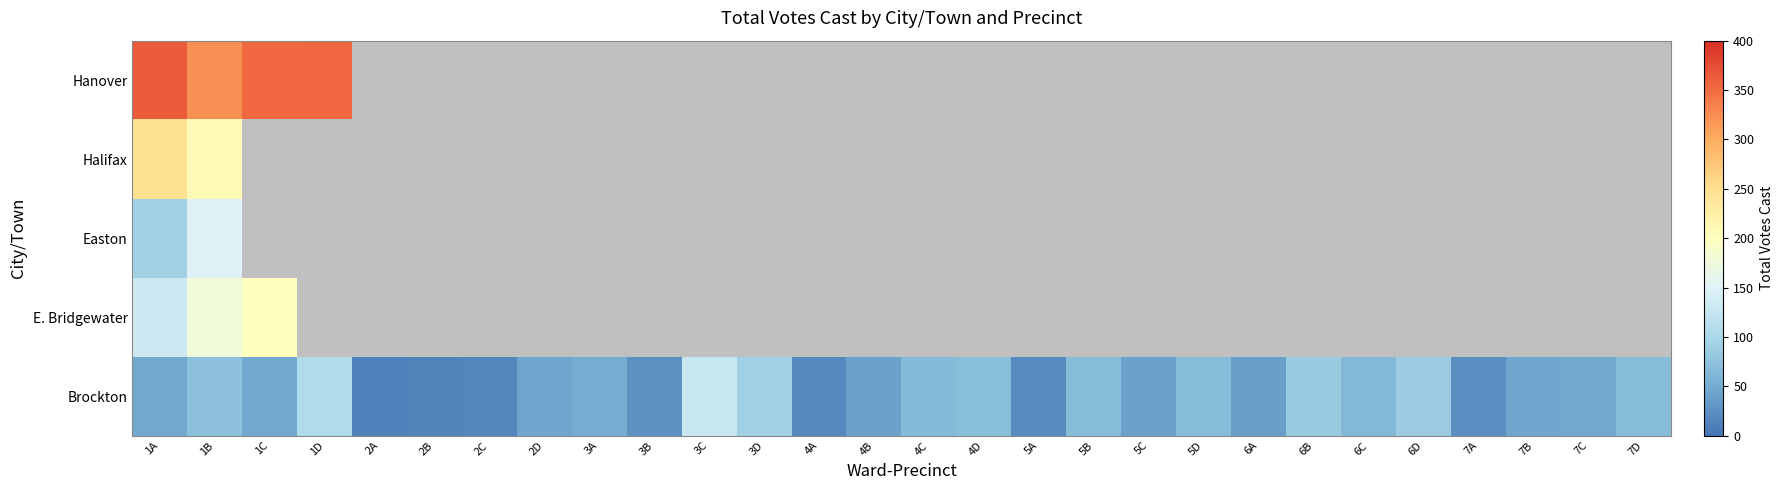

What is the maximum value shown in the chart?

363.0